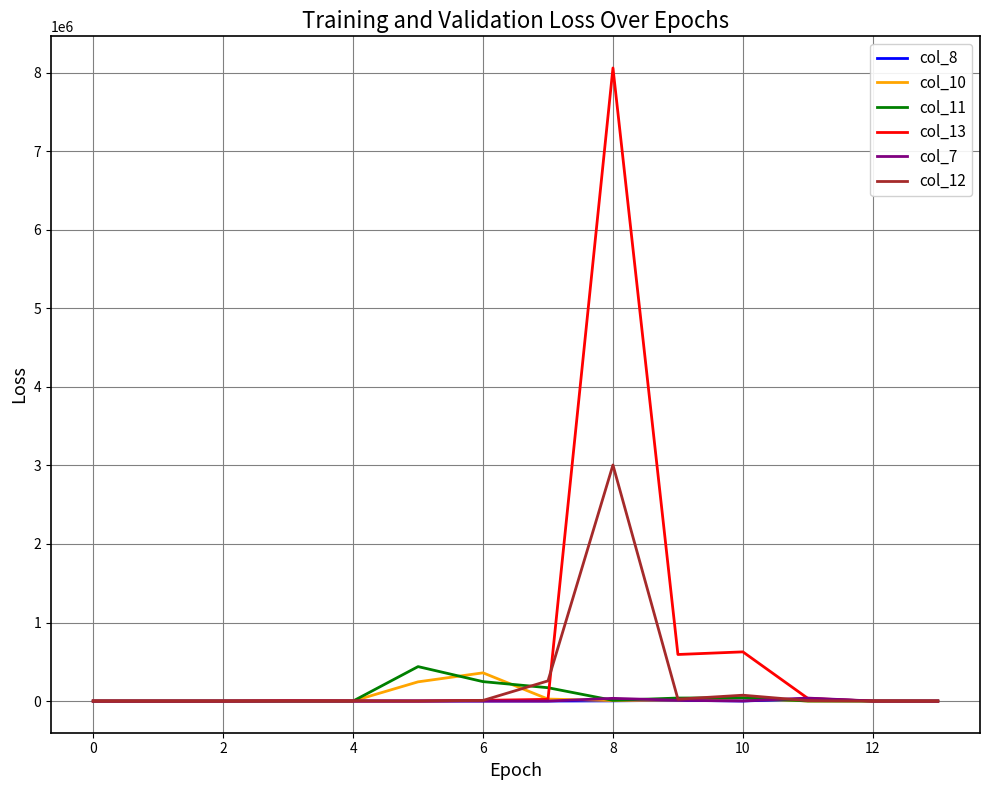

Which series has the largest total across all categories?

col_13